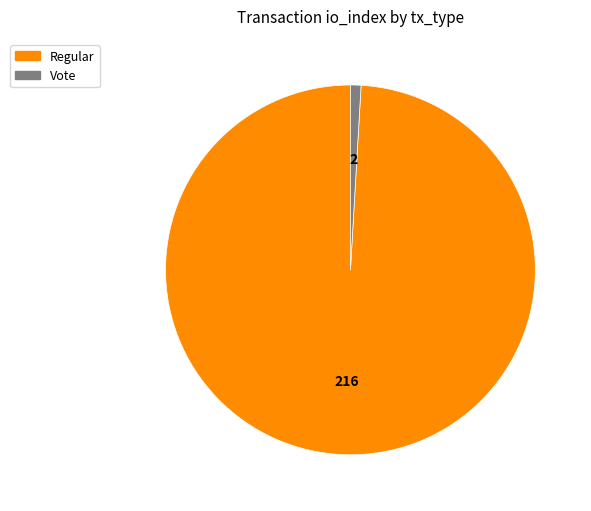

Is the sum of Regular and Vote greater than half?

Yes